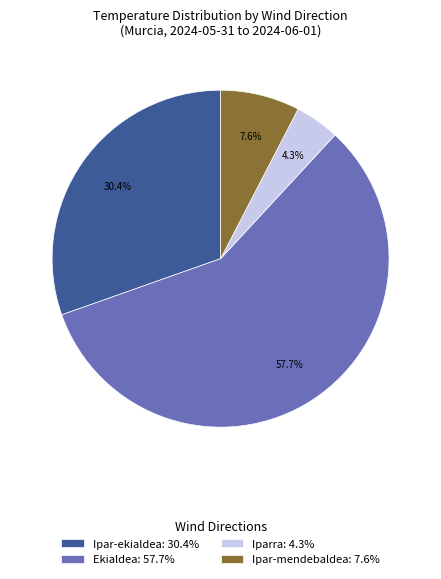

Combined, do Ipar-ekialdea: 30.4% and Iparra: 4.3% account for over 50%?

No